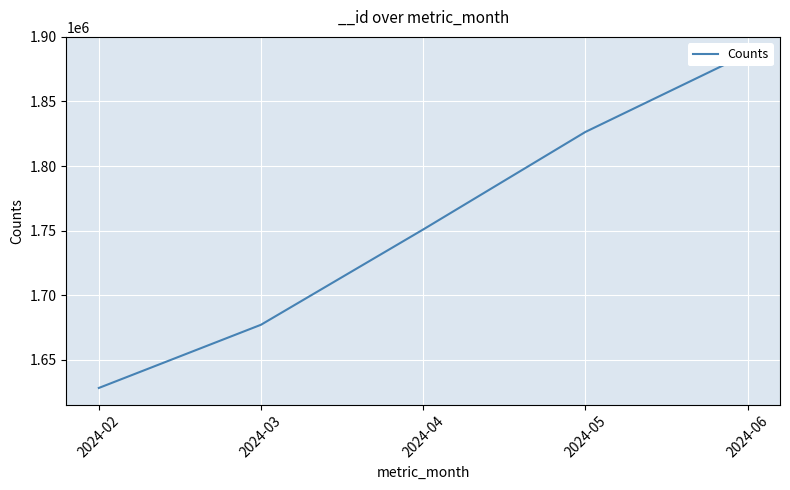

The chart shows a value of 2799012 at 2024-06. True or false?

False